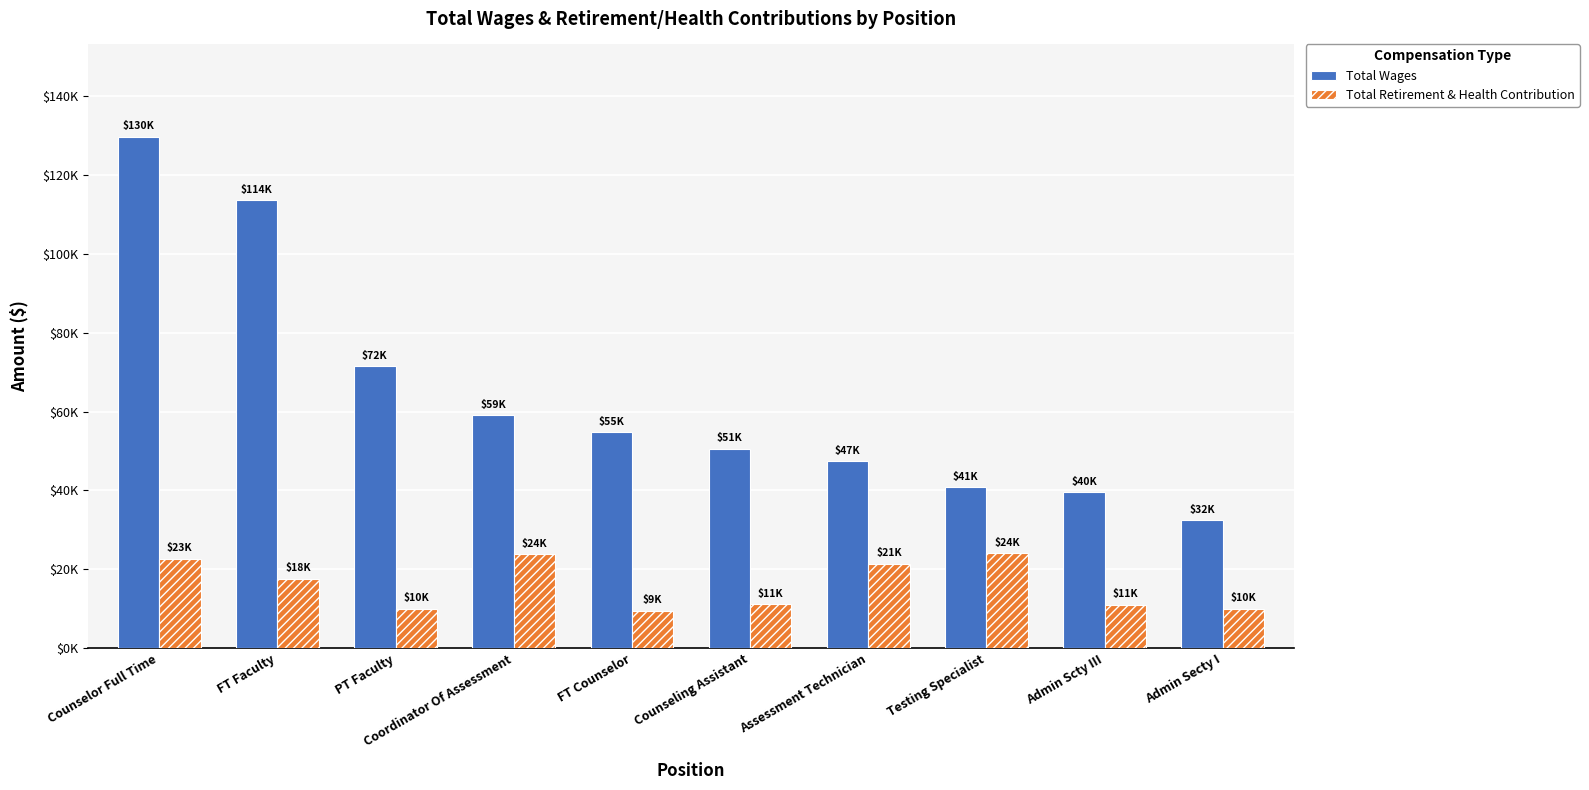

Reading left to right, extract all data points from this chart.

Total Wages: Counselor Full Time=129822	FT Faculty=113694	PT Faculty=71574	Coordinator Of Assessment=59107	FT Counselor=54784	Counseling Assistant=50652	Assessment Technician=47408	Testing Specialist=40812	Admin Scty III=39526	Admin Secty I=32468
Total Retirement & Health Contribution: Counselor Full Time=22617	FT Faculty=17532	PT Faculty=9946	Coordinator Of Assessment=23869	FT Counselor=9411	Counseling Assistant=11169	Assessment Technician=21458	Testing Specialist=24038	Admin Scty III=11067	Admin Secty I=10017